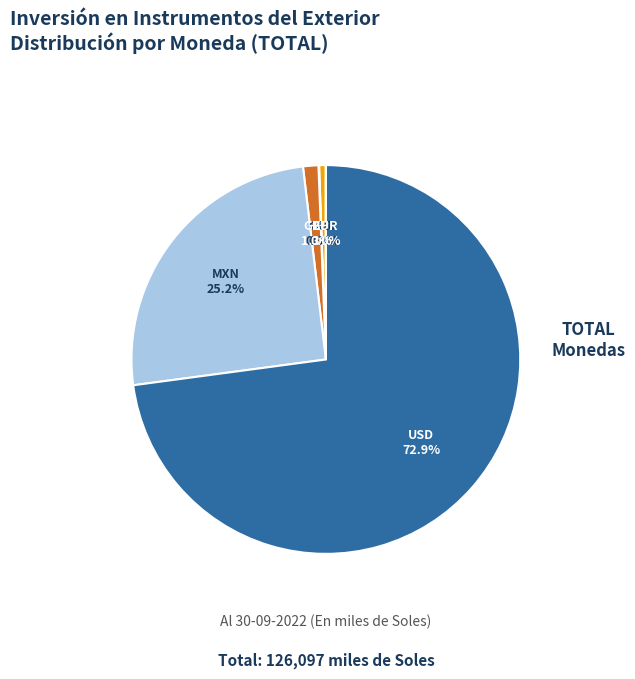

Does any single category account for the majority?

Yes